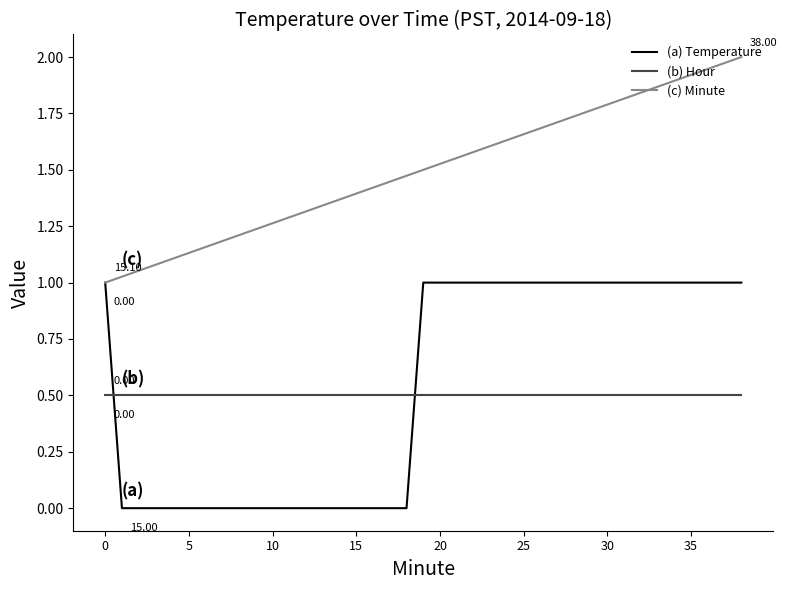

True or false: (b) Hour and (c) Minute cross at least once.

False